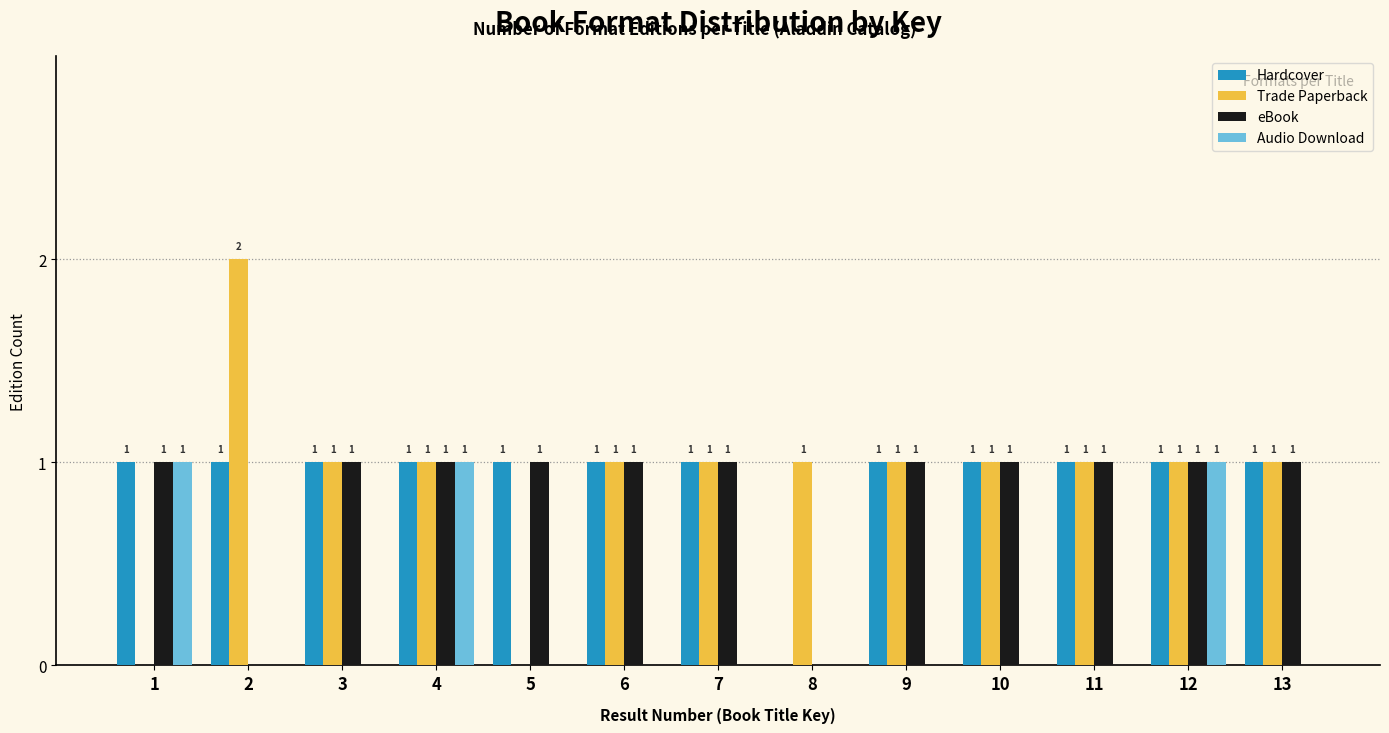

Reading left to right, list all the values displayed in this chart.

Hardcover: 1=1	2=1	3=1	4=1	5=1	6=1	7=1	8=0	9=1	10=1	11=1	12=1	13=1
Trade Paperback: 1=0	2=2	3=1	4=1	5=0	6=1	7=1	8=1	9=1	10=1	11=1	12=1	13=1
eBook: 1=1	2=0	3=1	4=1	5=1	6=1	7=1	8=0	9=1	10=1	11=1	12=1	13=1
Audio Download: 1=1	2=0	3=0	4=1	5=0	6=0	7=0	8=0	9=0	10=0	11=0	12=1	13=0